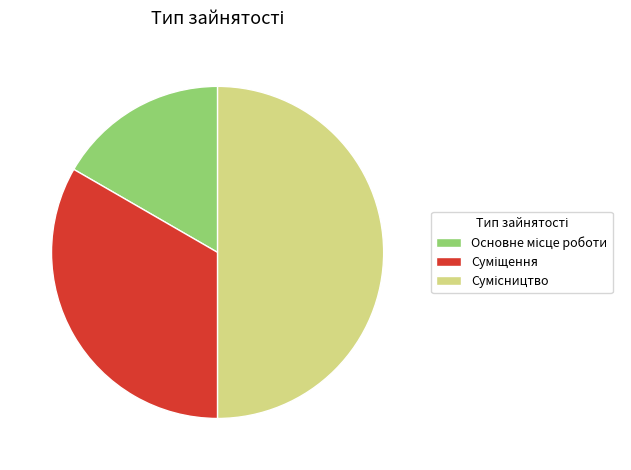

Count the number of slices in the pie.

3